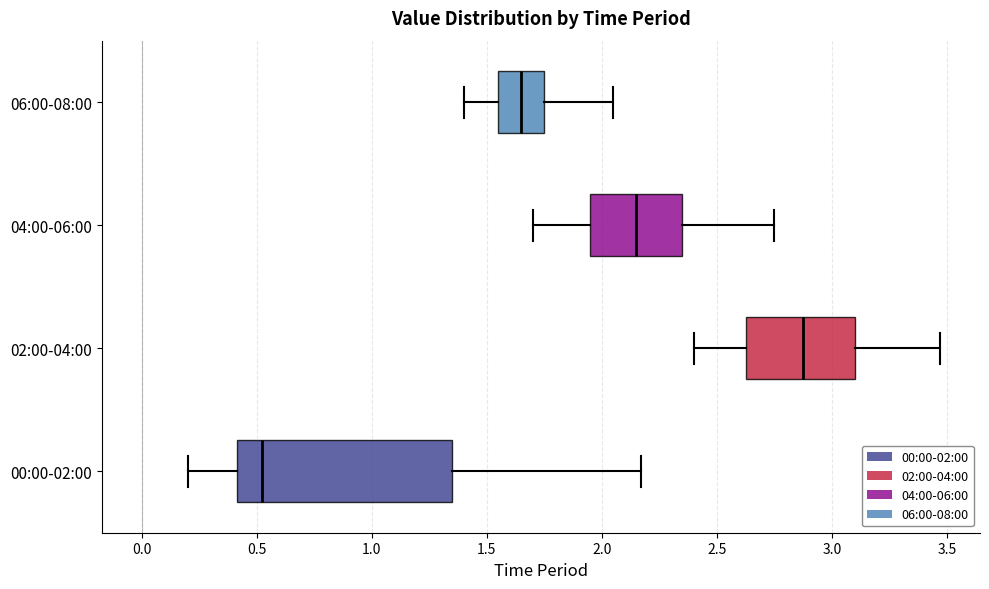

Which box is the widest, from its left edge to its right edge?

00:00-02:00